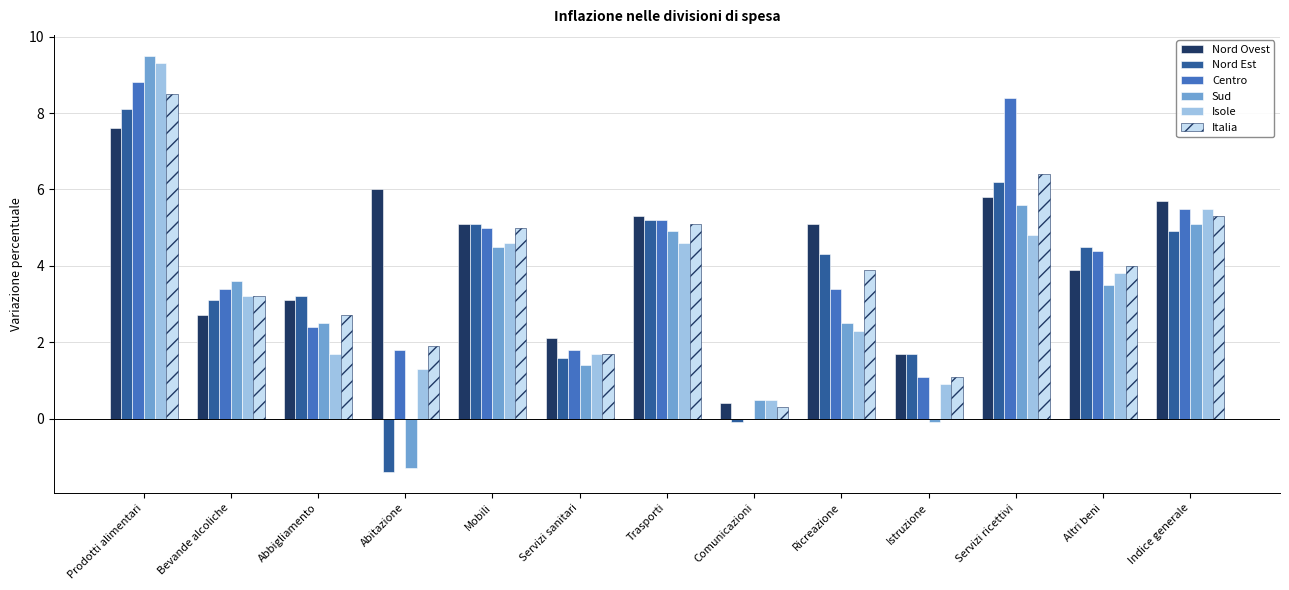

Which category has the highest value across all series?

Prodotti alimentari